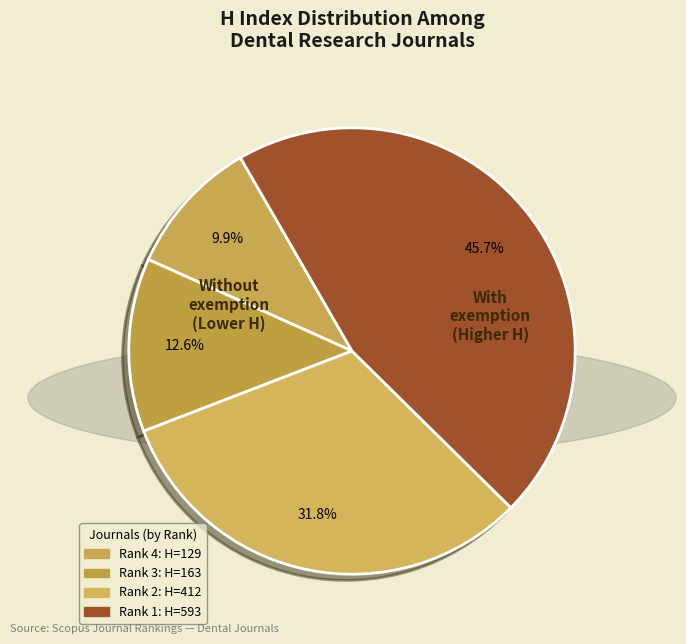

Does any single category account for the majority?

No